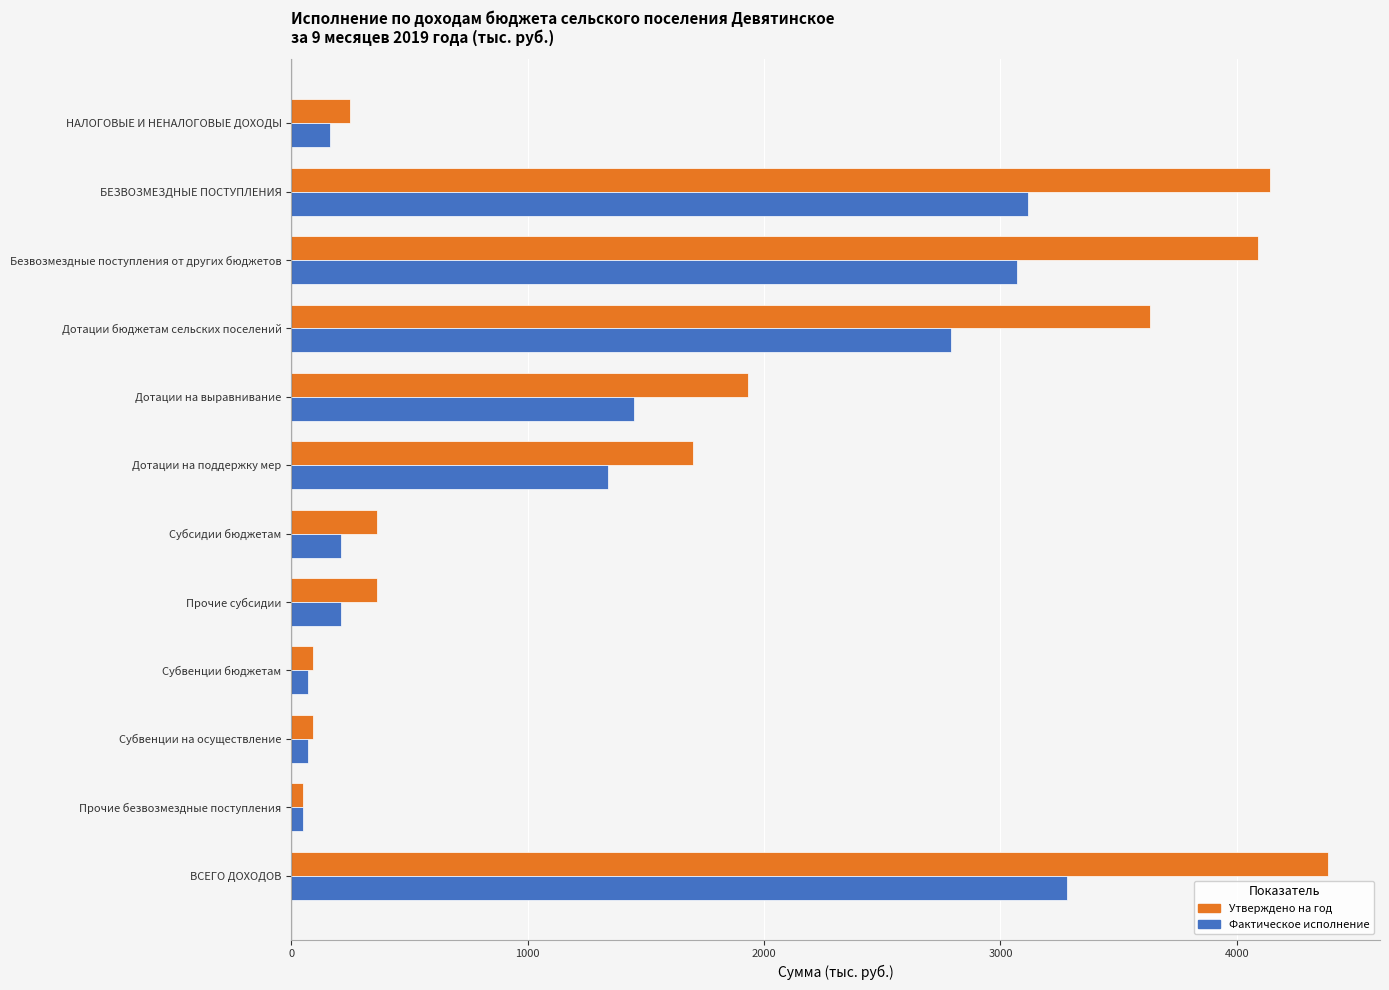

Which series has the largest range (max minus min)?

Утверждено на год